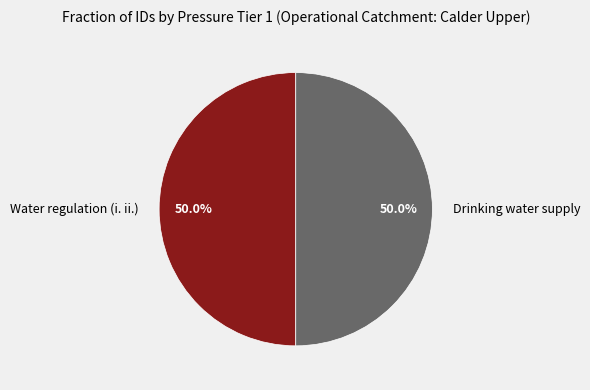

Combined, do Drinking water supply and Water regulation (i. ii.) account for over 50%?

Yes